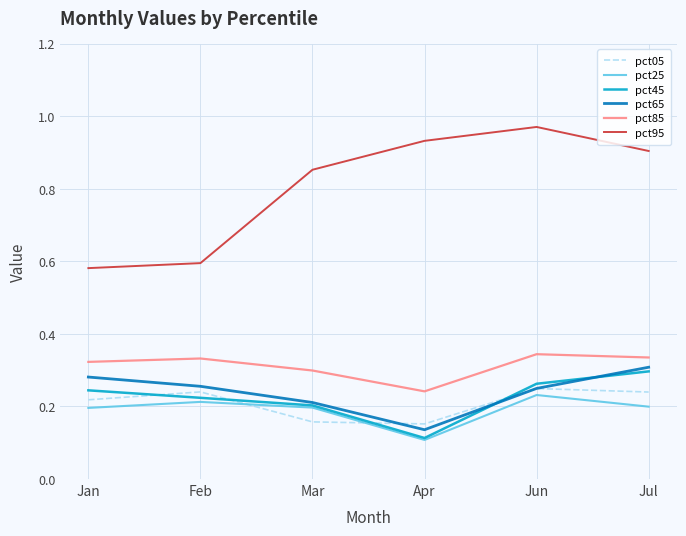

At how many categories does at least one series exceed 0?

6